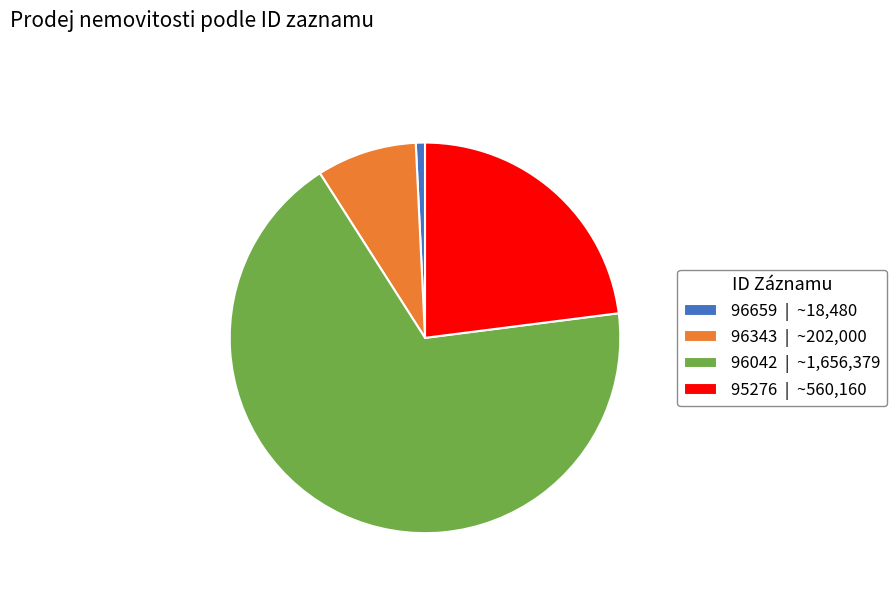

Is there a majority slice in this chart?

Yes